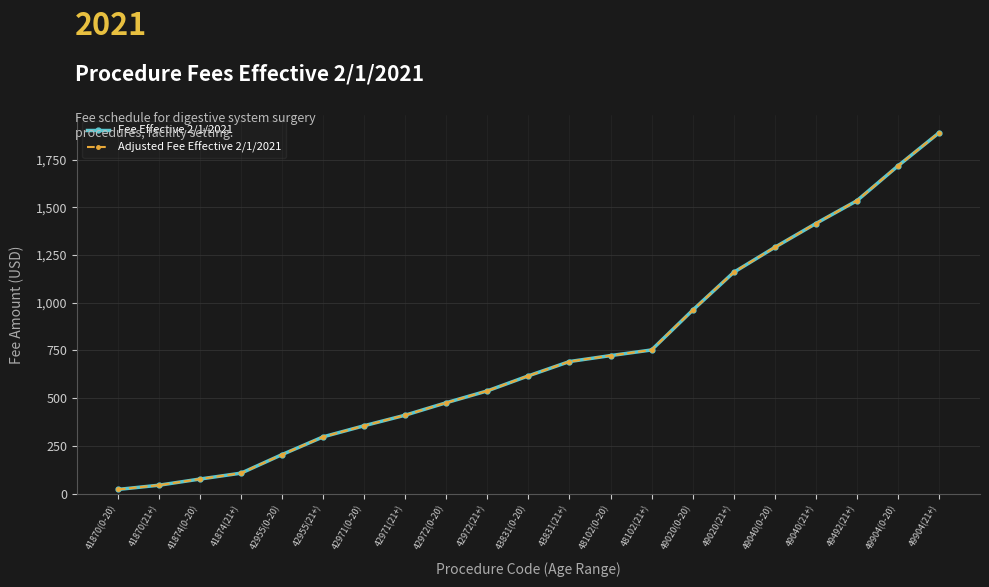

Which label corresponds to the largest value in the chart?

49904(21+)